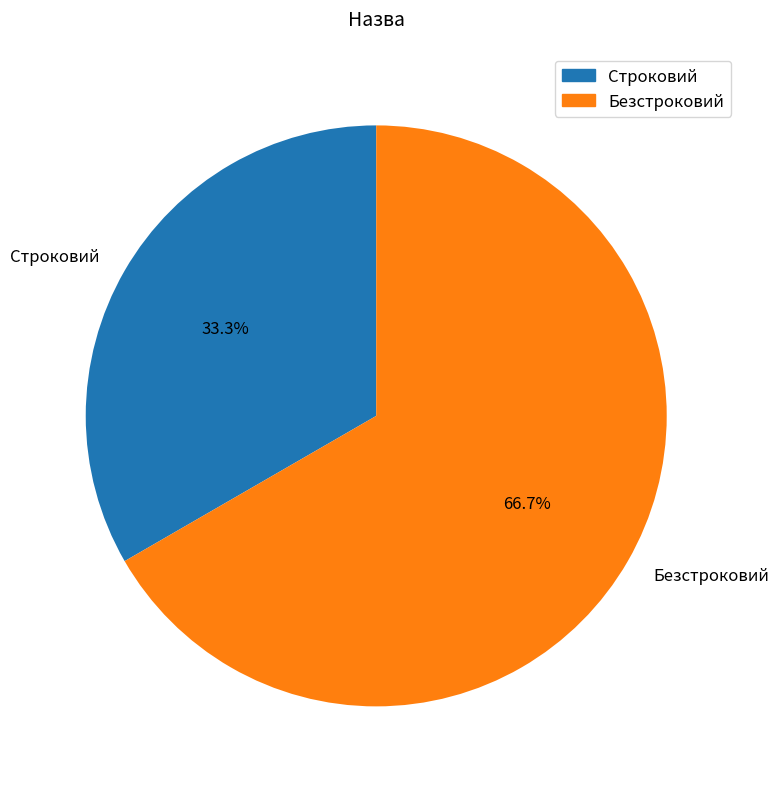

Is there any slice that represents more than half of the pie?

Yes